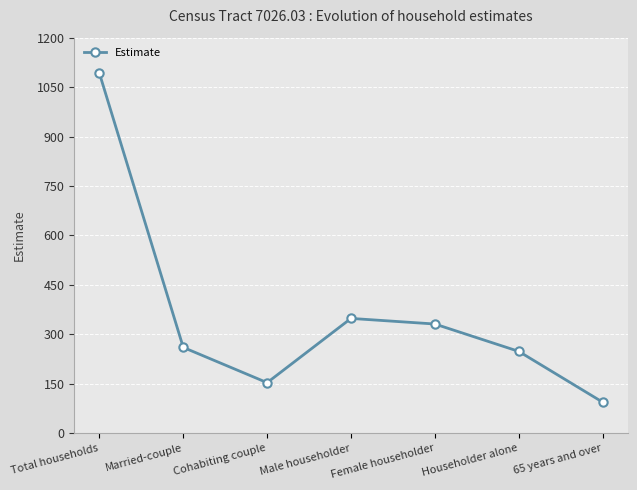

What is the value of the 7th point from the left?

94